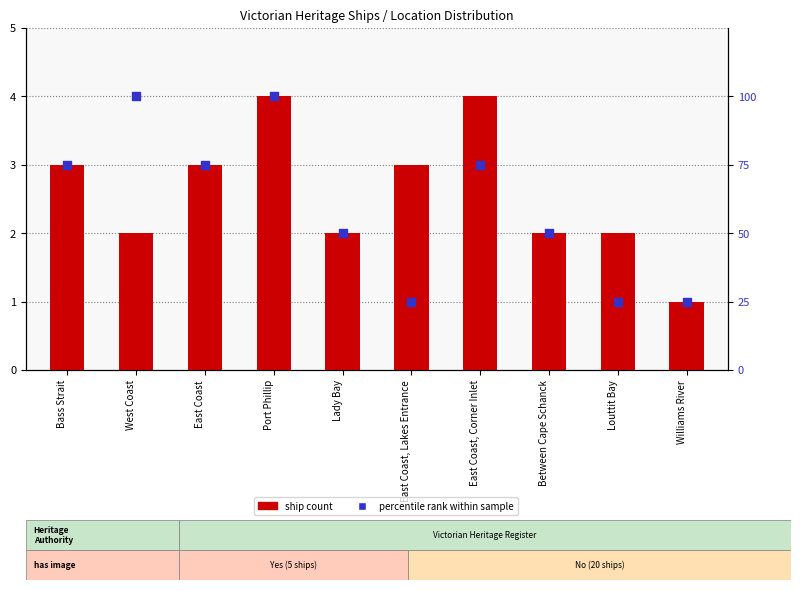

What are all the series names shown in the legend?

ship count, percentile rank within sample